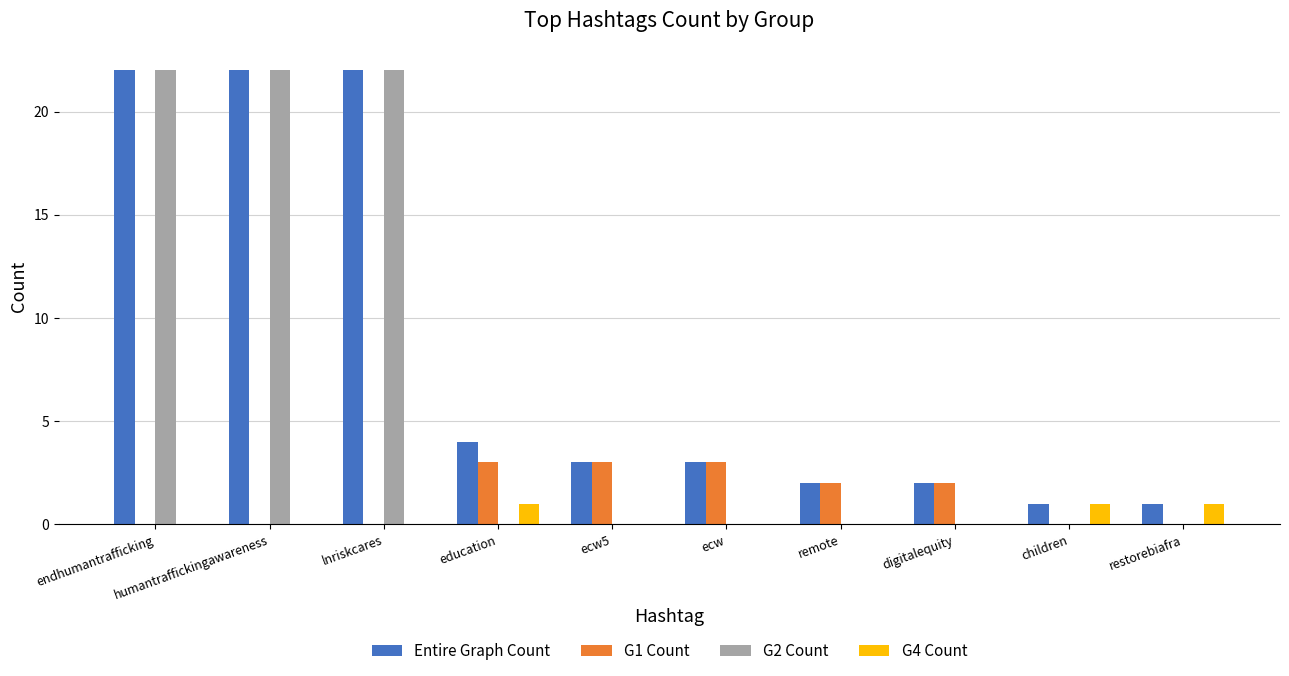

True or false: G2 Count has a value of 0 at restorebiafra.

True